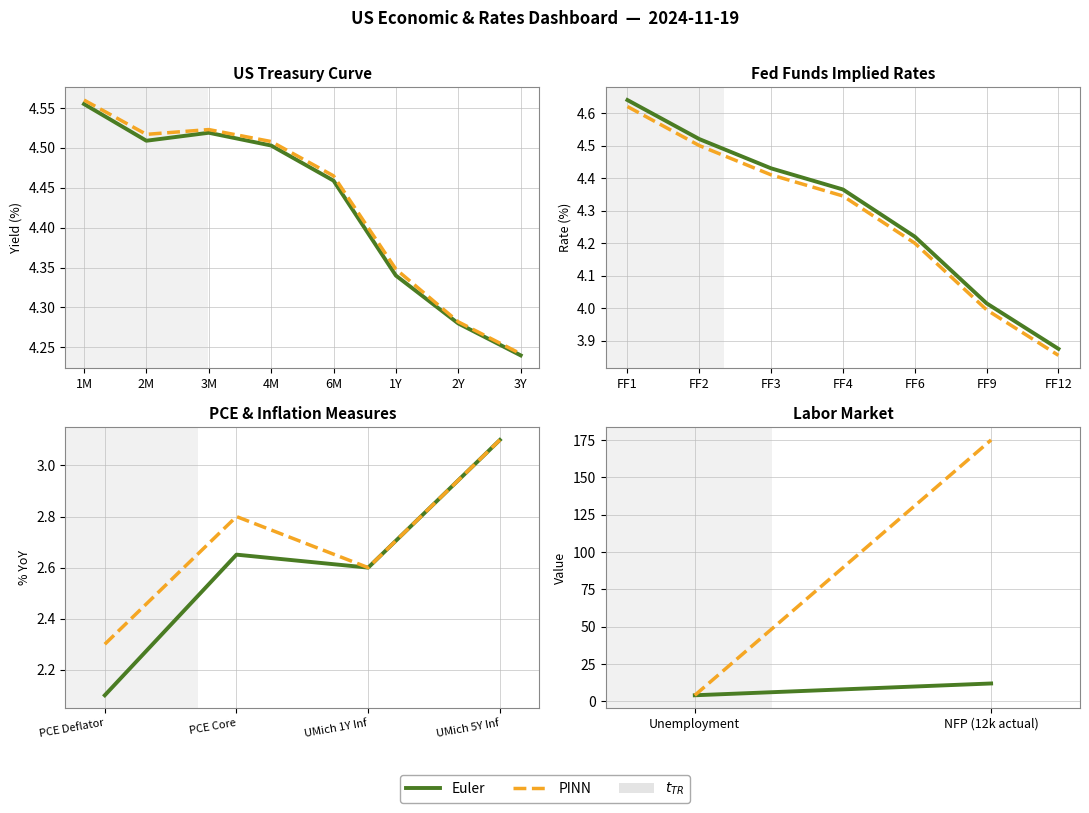

Which series has the largest range (max minus min)?

PINN